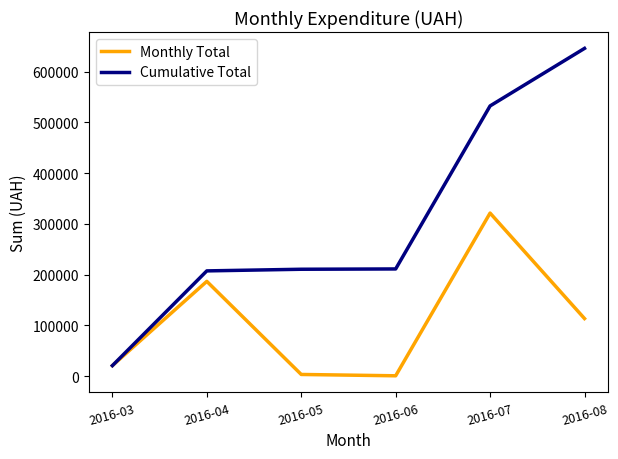

Which series has the largest total across all categories?

Cumulative Total